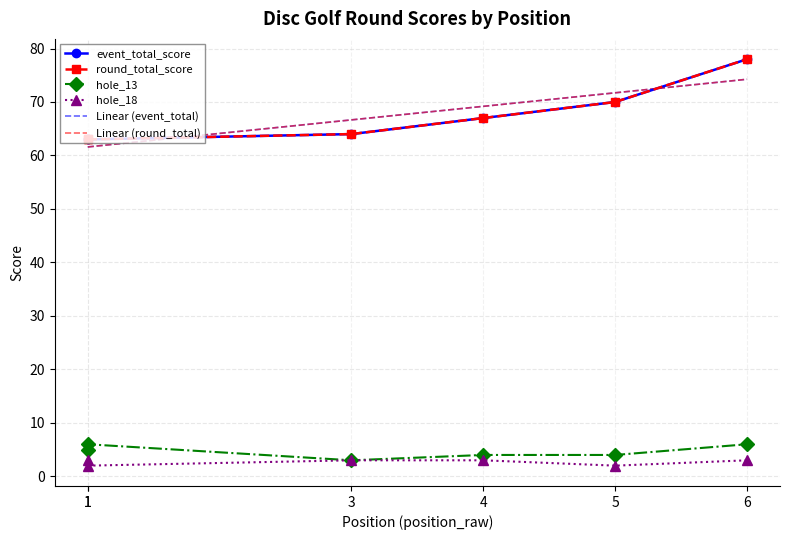

How many hole_13 values are between 4 and 6?

5